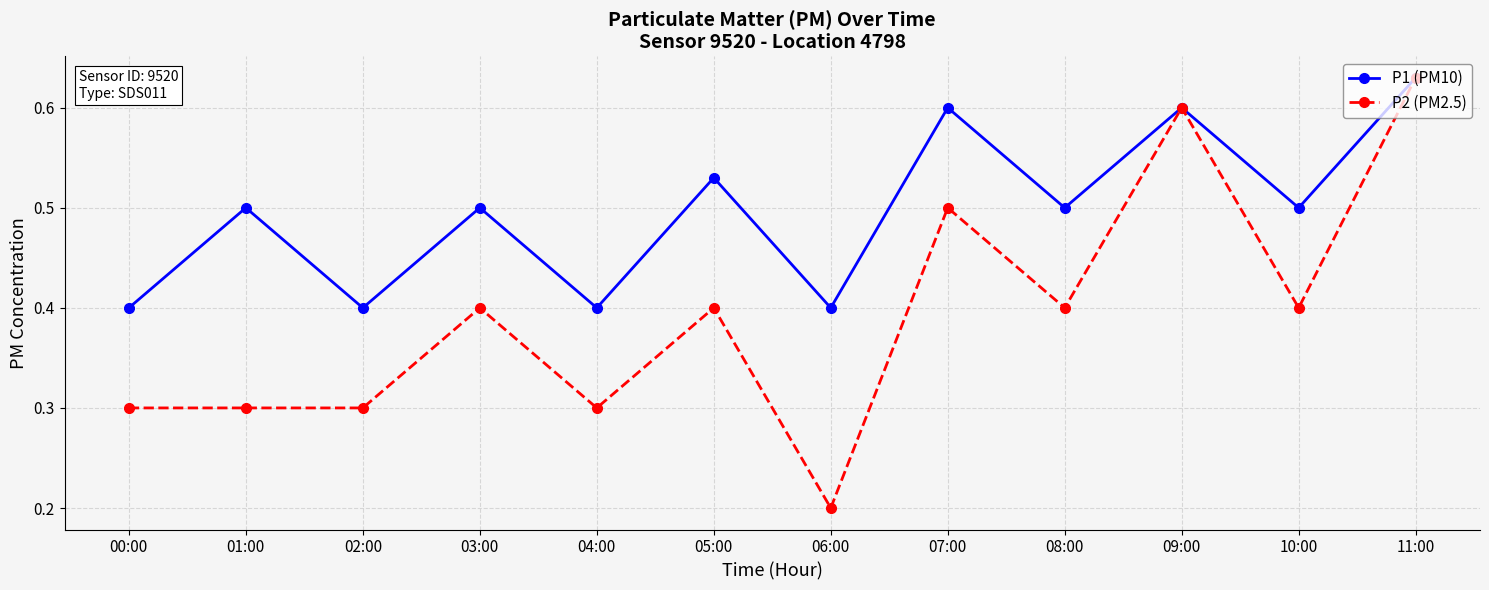

What are all the series names shown in the legend?

P1 (PM10), P2 (PM2.5)